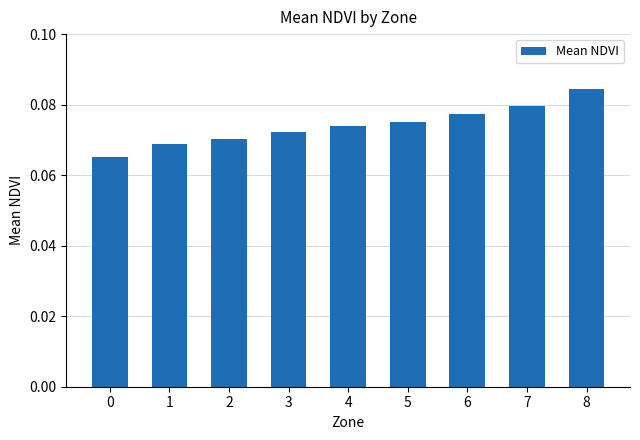

At which category does the chart reach its peak across all series?

8